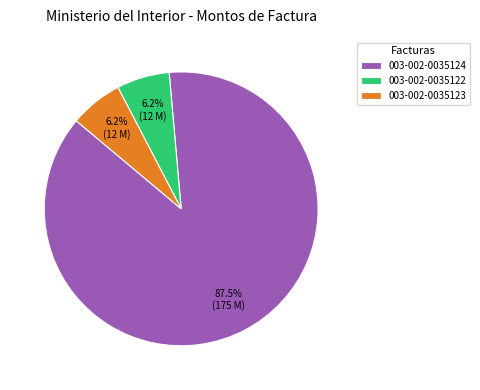

Which category has the biggest portion of the pie?

003-002-0035124